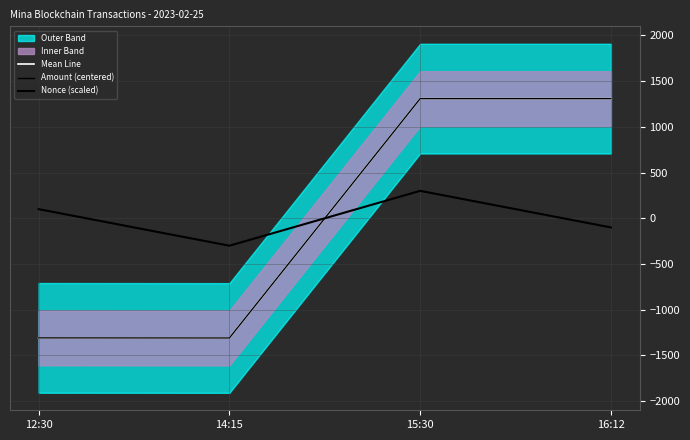

Which has a higher value, 12:30 or 14:15?

12:30